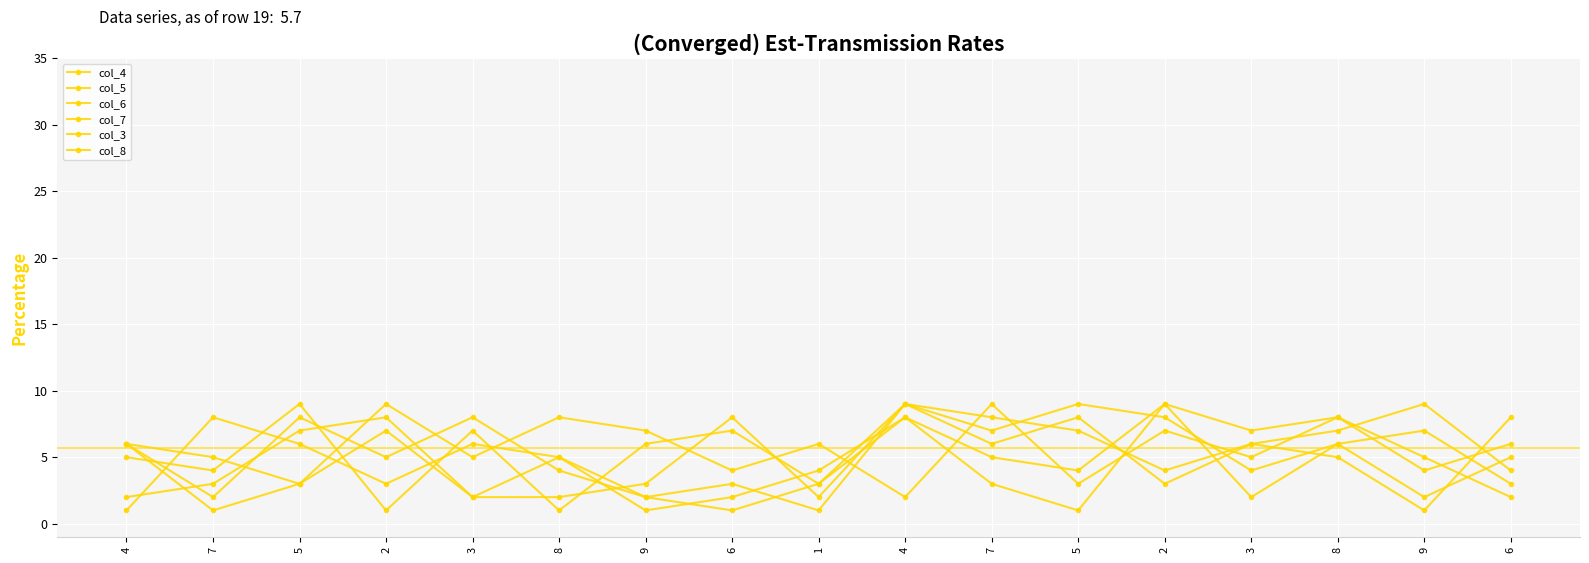

How many interior local valleys does the col_4 series have?

5